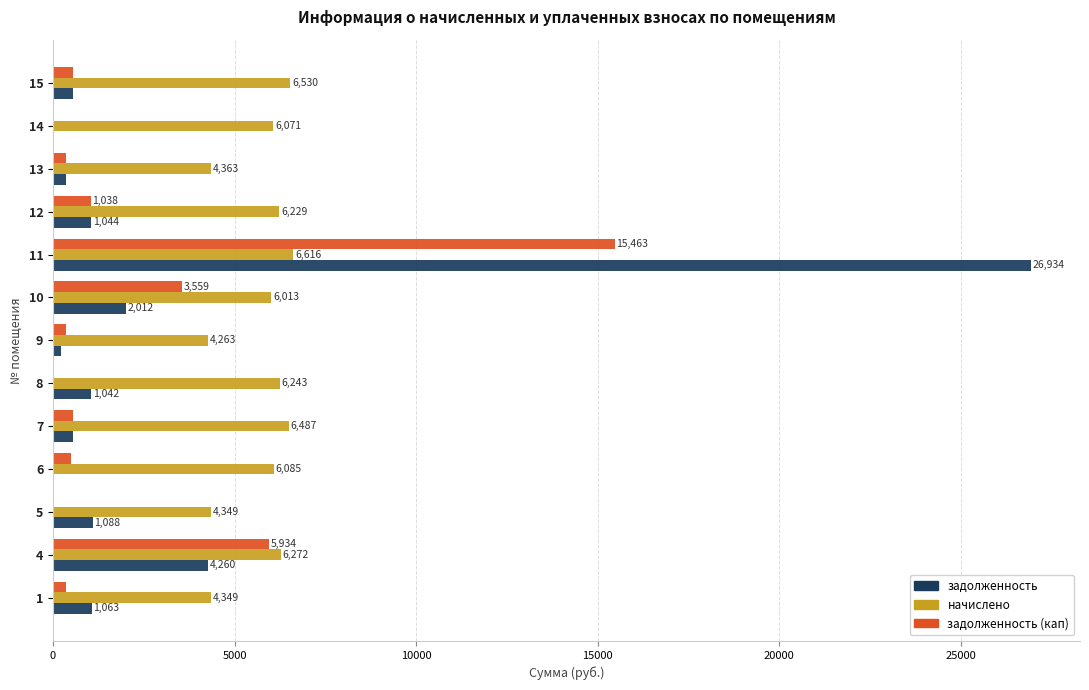

True or false: задолженность has a value of 541.1 at 7.

True